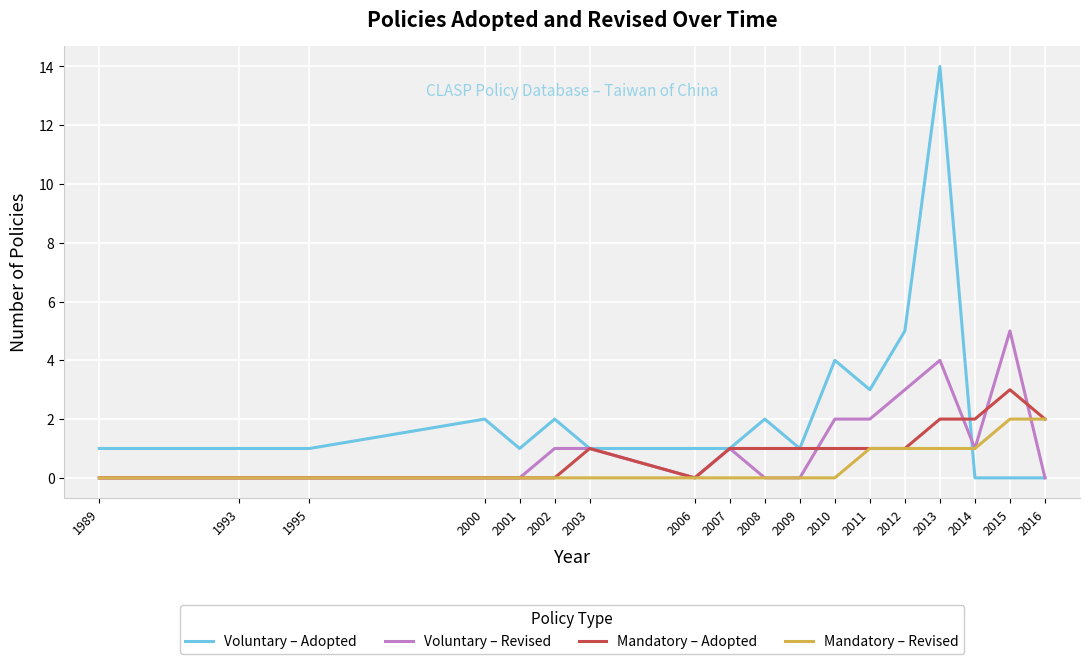

At which category is the sum across all series the highest?

2013